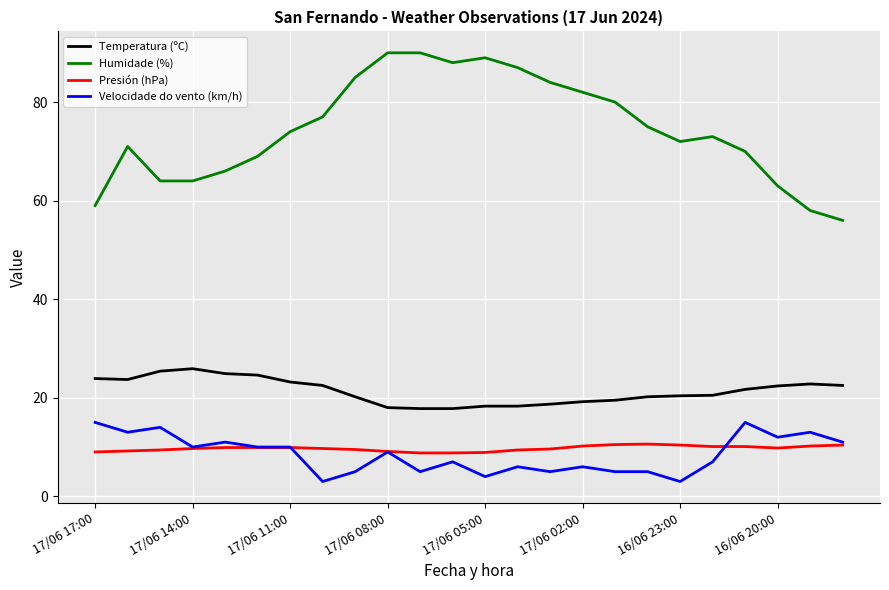

True or false: Humidade (%) has more than 0 points higher than both neighbors.

True